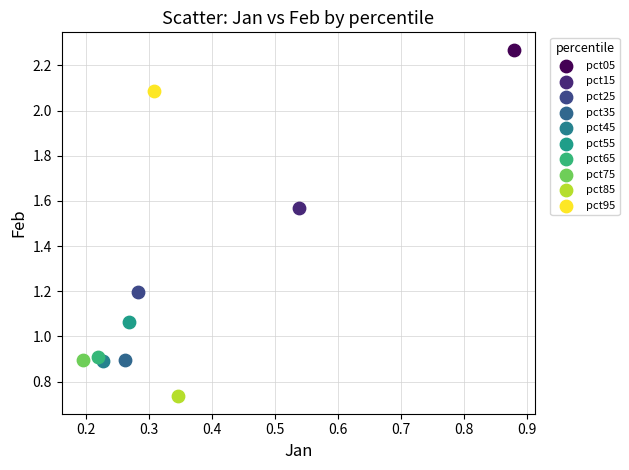

What are all the series names shown in the legend?

pct05, pct15, pct25, pct35, pct45, pct55, pct65, pct75, pct85, pct95